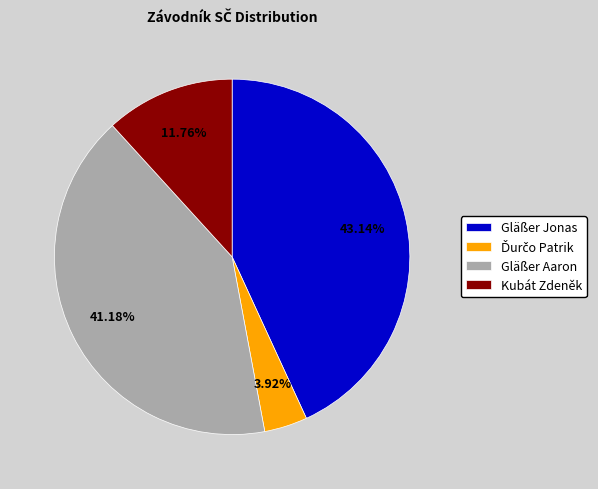

How much of the chart is everything except Kubát Zdeněk?

88.2%